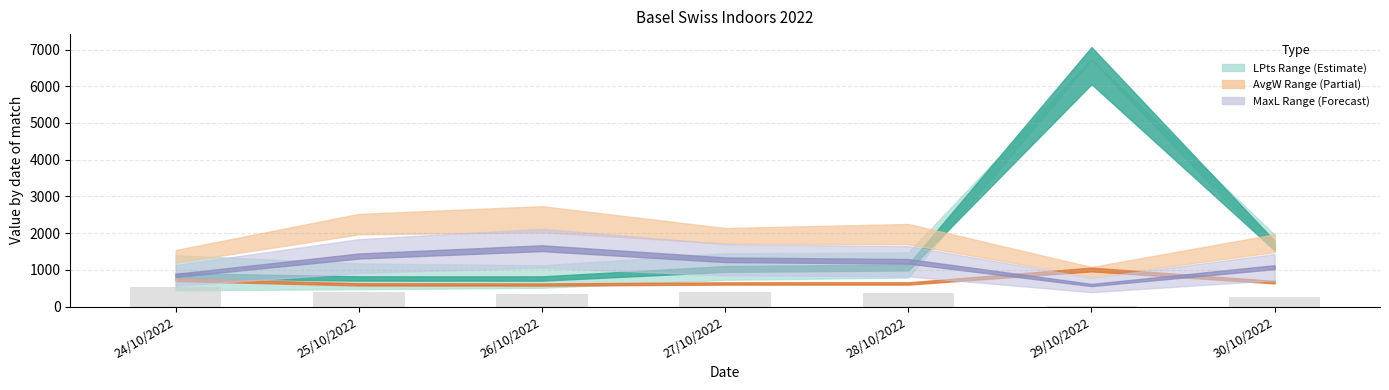

What is the sum of the values at 29/10/2022 and 26/10/2022?

350